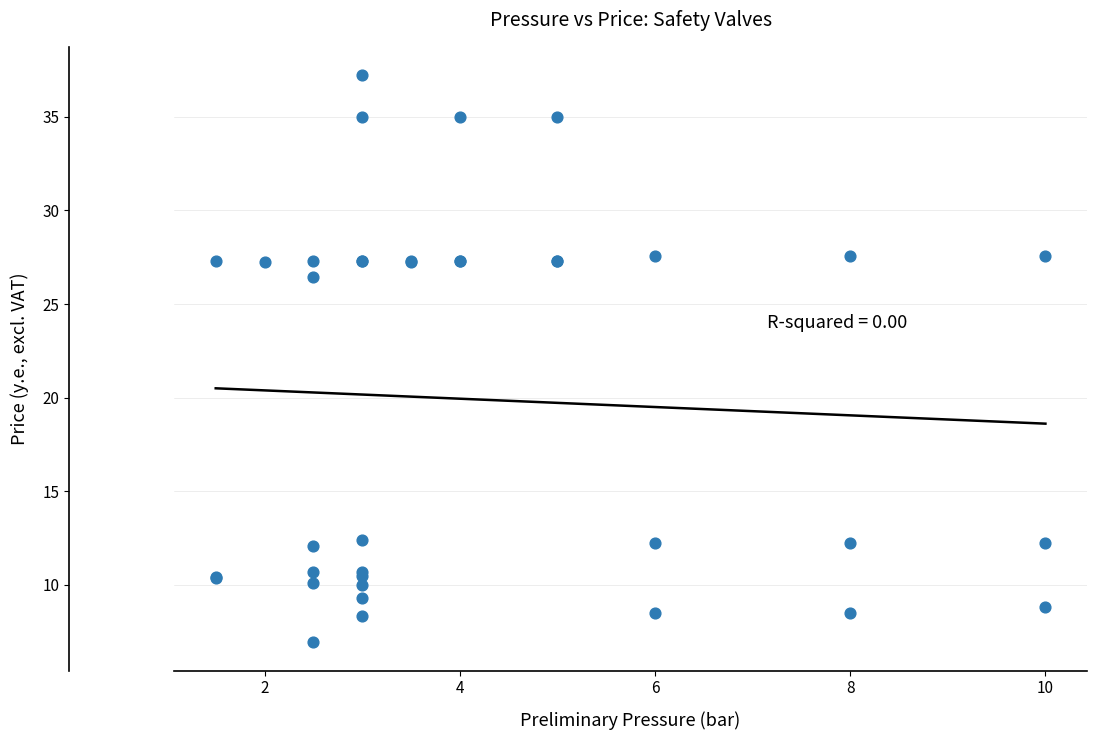

What Y value in the scatter plot is closest to 22?

26.4